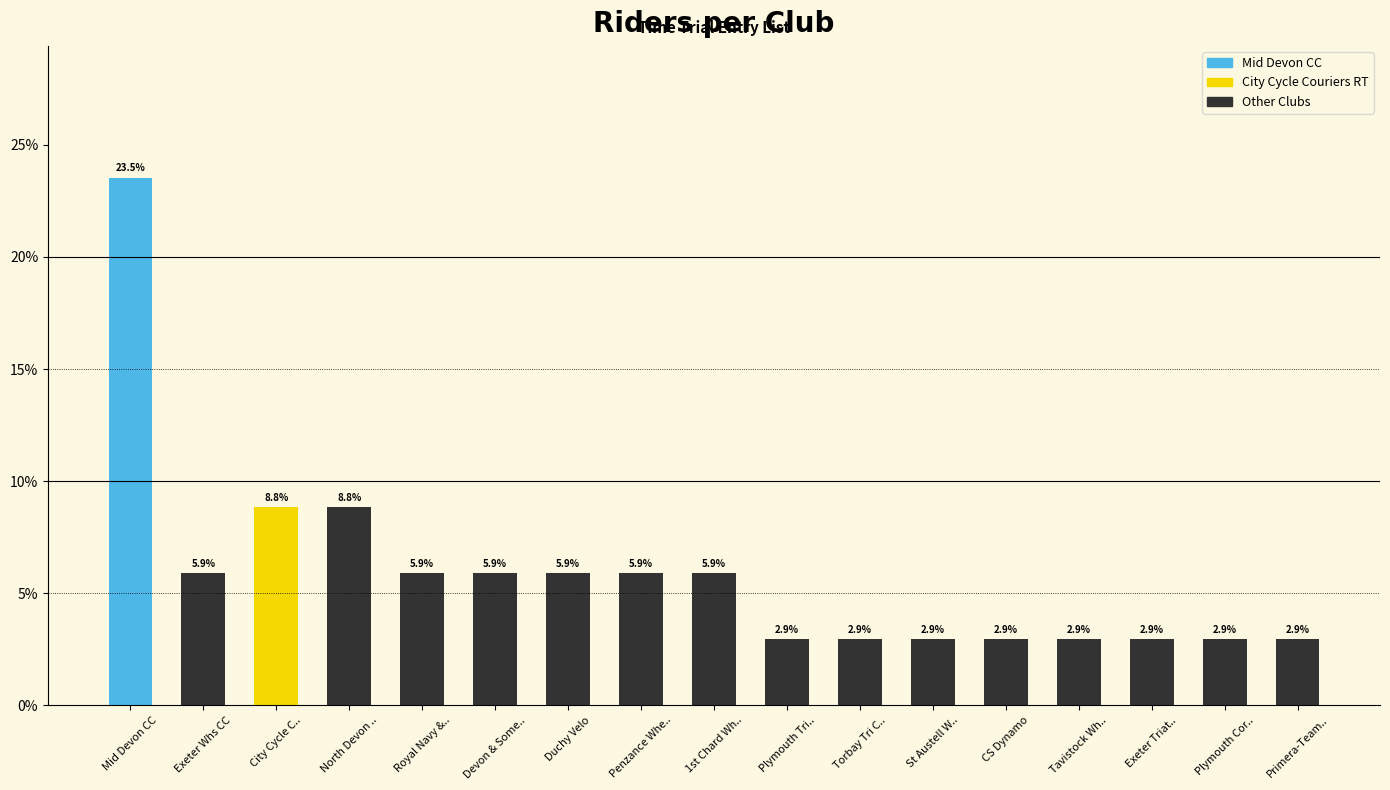

Count the number of data series in this chart.

1